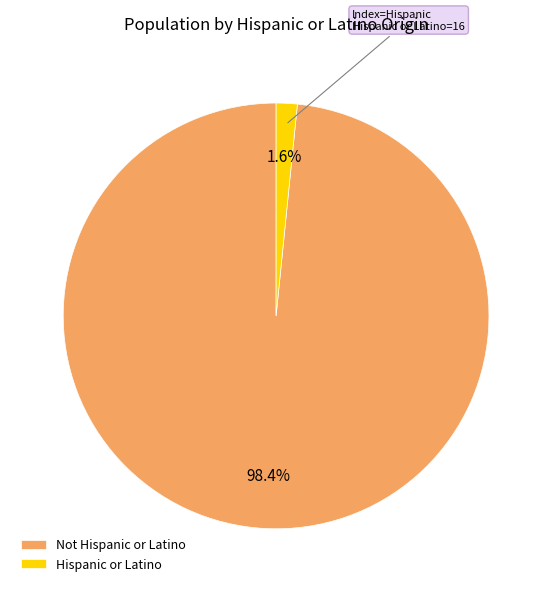

Is there any slice that represents more than half of the pie?

Yes